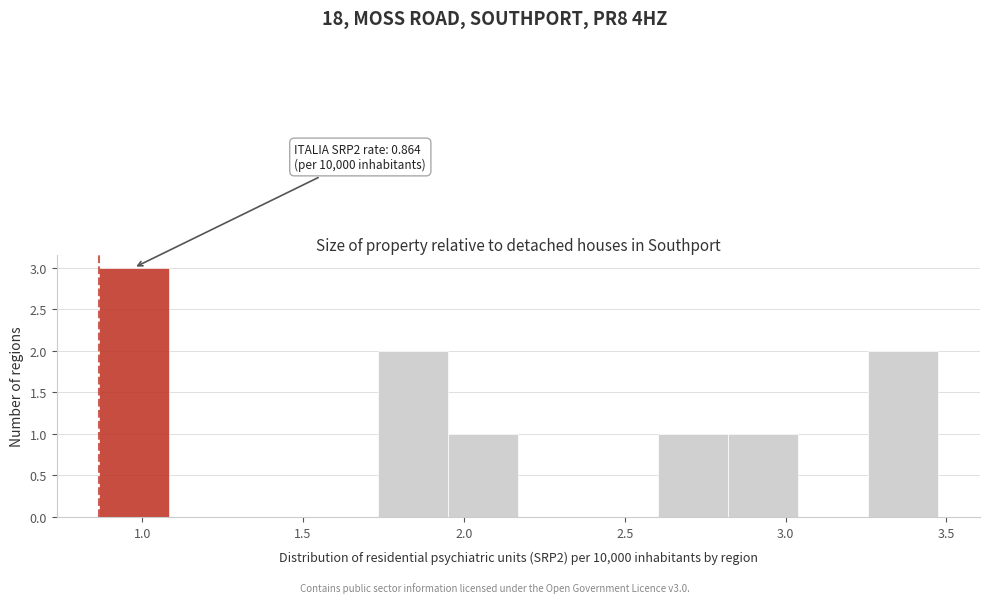

Which range on the x-axis has the tallest bar?

0.85 to 1.10